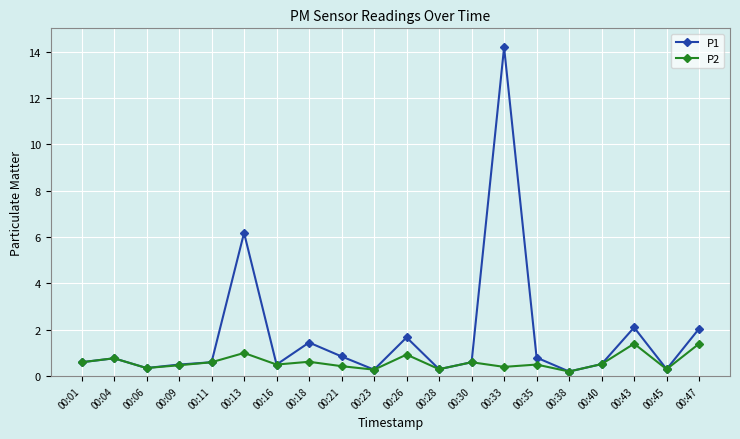

What is the spread (max minus min) of values at 00:21?

0.4